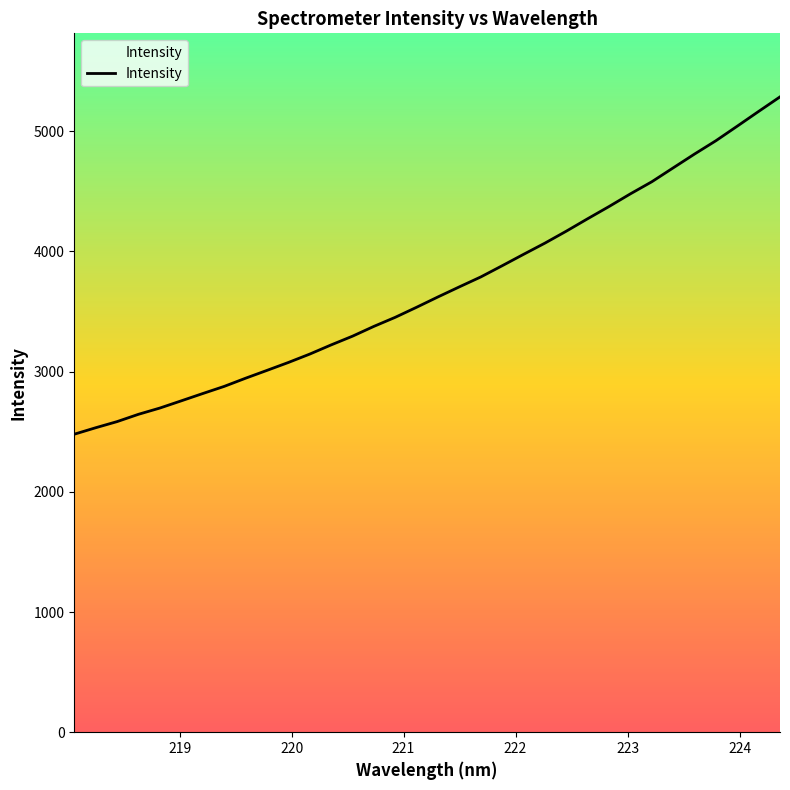

What is the smallest value displayed?

2479.6